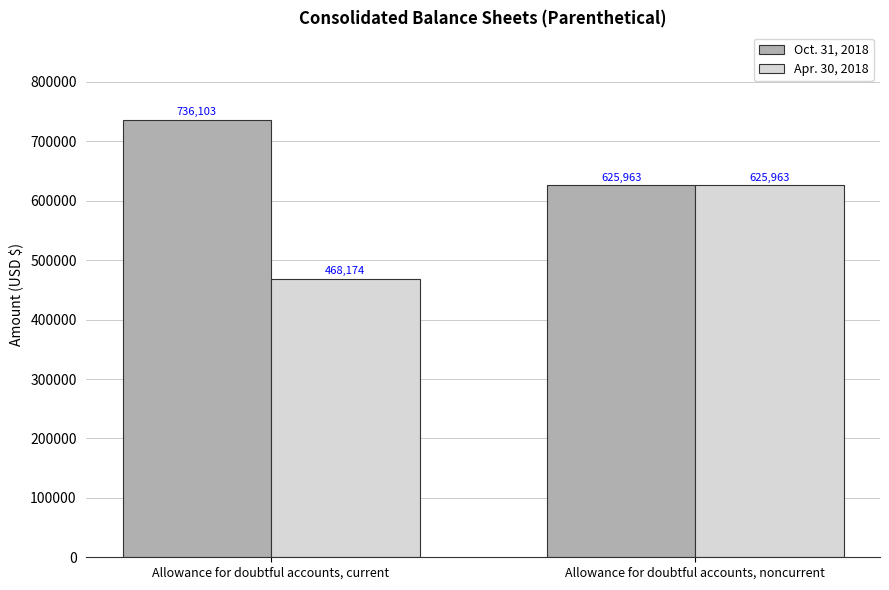

What is the minimum value shown in the chart?

468174